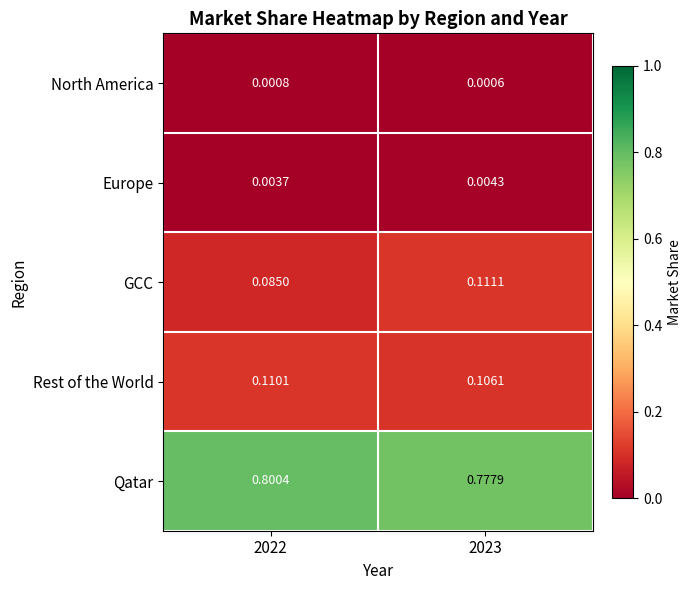

Between 2022 and 2023, which series saw the biggest shift?

GCC